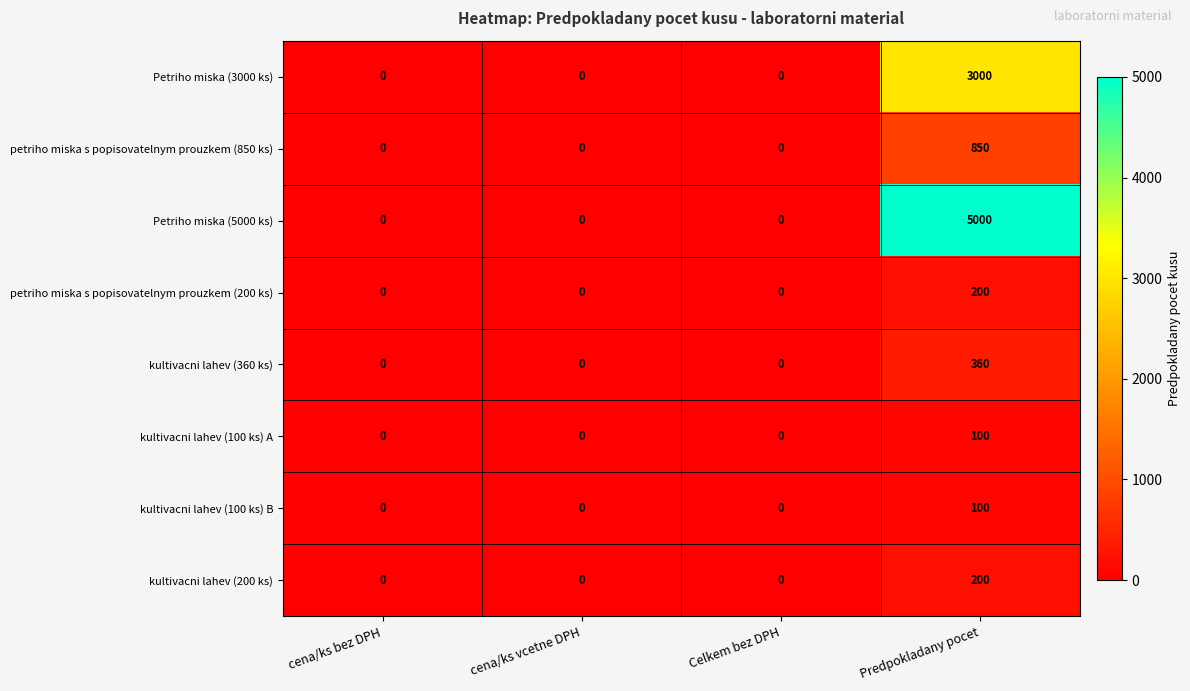

What is the difference between the maximum and minimum values in the kultivacni lahev (360 ks) series?

360